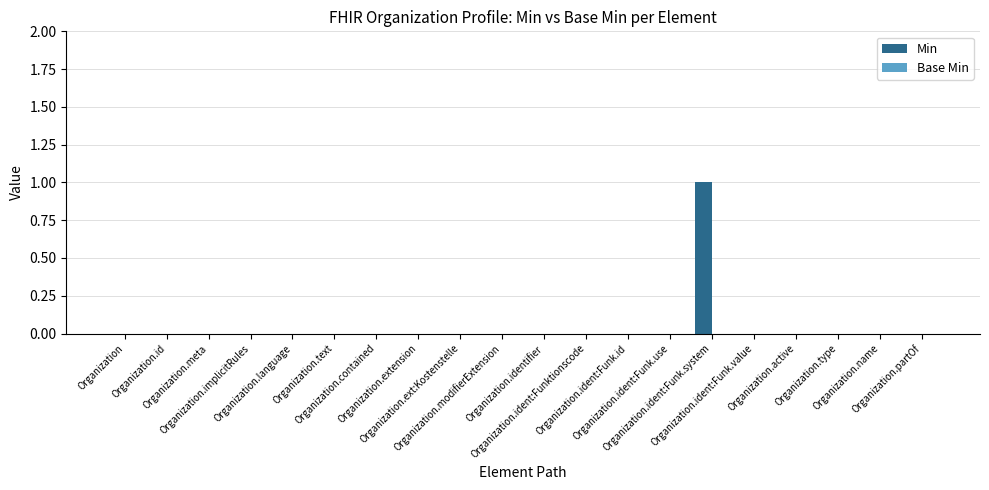

Are the bars horizontal?

No